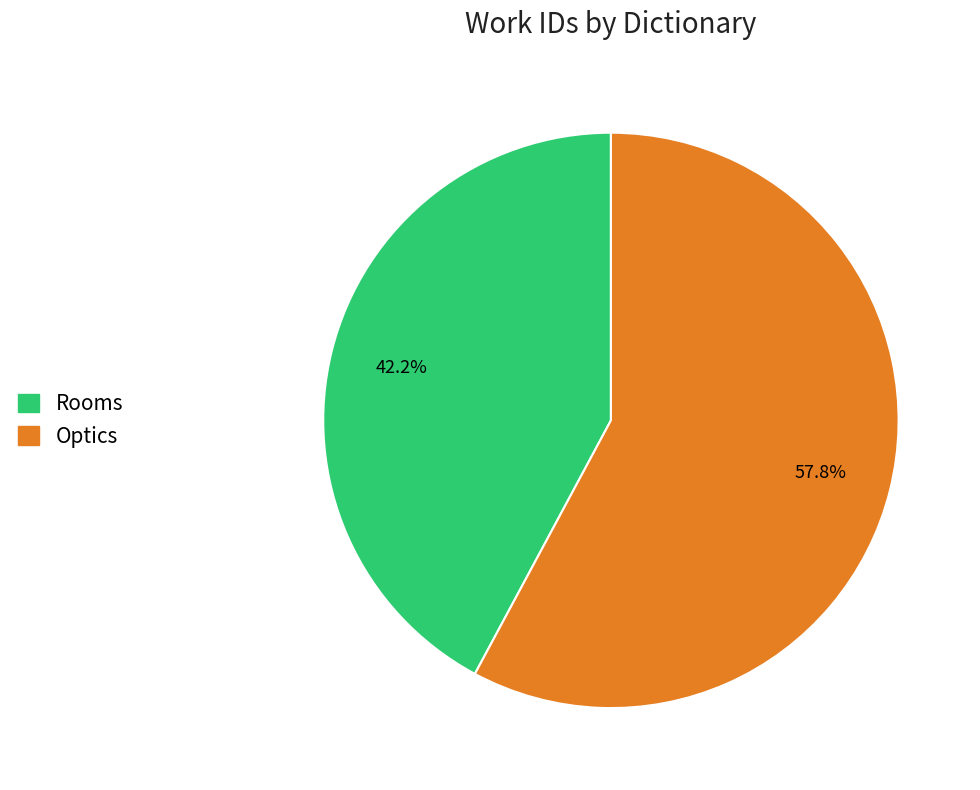

Does Rooms represent more than half of the total?

No